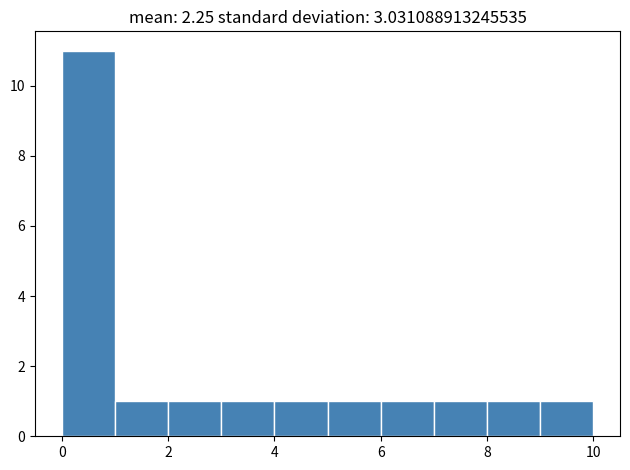

How tall is the bar that spans 1 to 2 on the x-axis? The values are not printed on the chart, so give them approximately, as read against the axis.

1